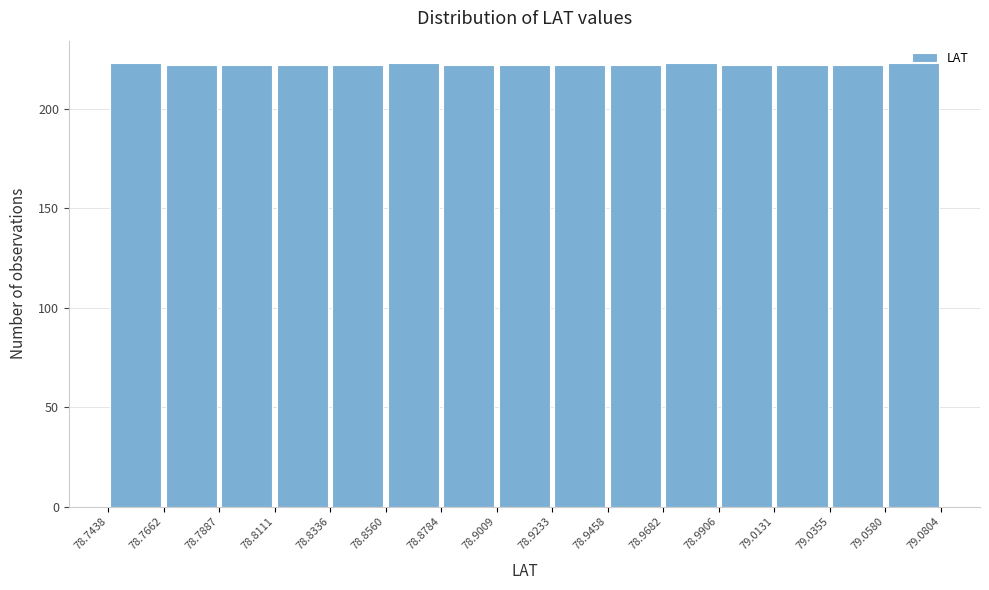

Reading left to right, list every bar in this chart as the range it spans on the x-axis followed by its height. The values are not printed on the chart, so give them approximately, as read against the axis.

78.7438 to 78.7662: 225
78.7662 to 78.7887: 220
78.7887 to 78.8111: 220
78.8111 to 78.8336: 220
78.8336 to 78.8560: 220
78.8560 to 78.8784: 225
78.8784 to 78.9009: 220
78.9009 to 78.9233: 220
78.9233 to 78.9458: 220
78.9458 to 78.9682: 220
78.9682 to 78.9906: 225
78.9906 to 79.0131: 220
79.0131 to 79.0355: 220
79.0355 to 79.0580: 220
79.0580 to 79.0804: 225